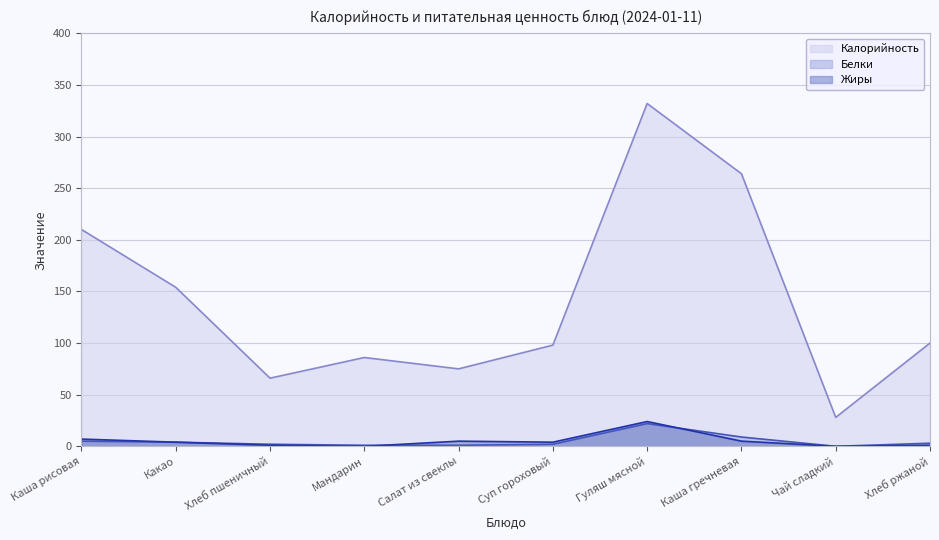

What is the average value of the Калорийность series?

141